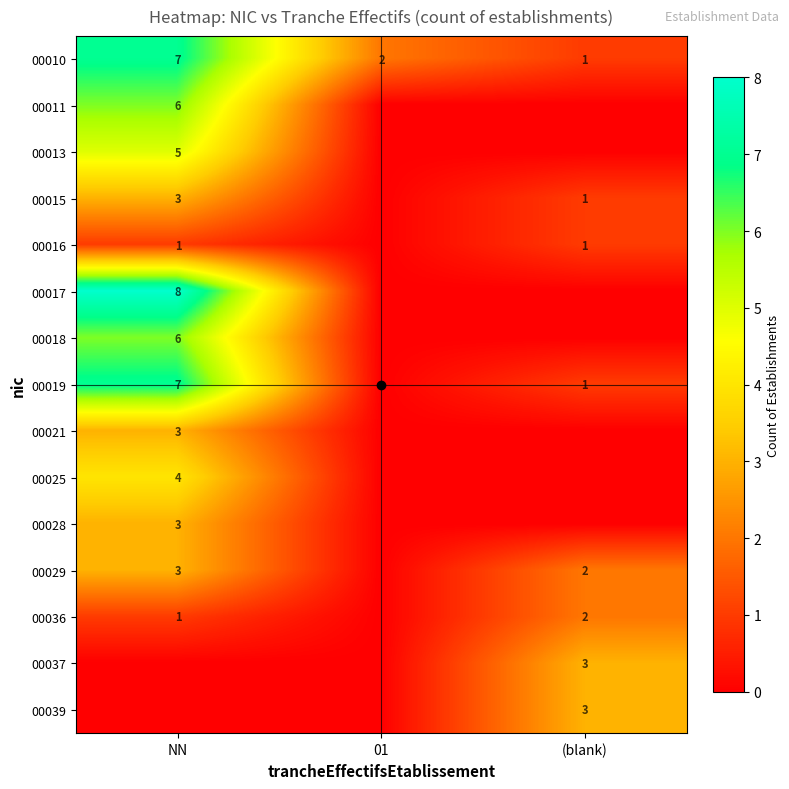

True or false: 00039 has a value of 5 at (blank).

False